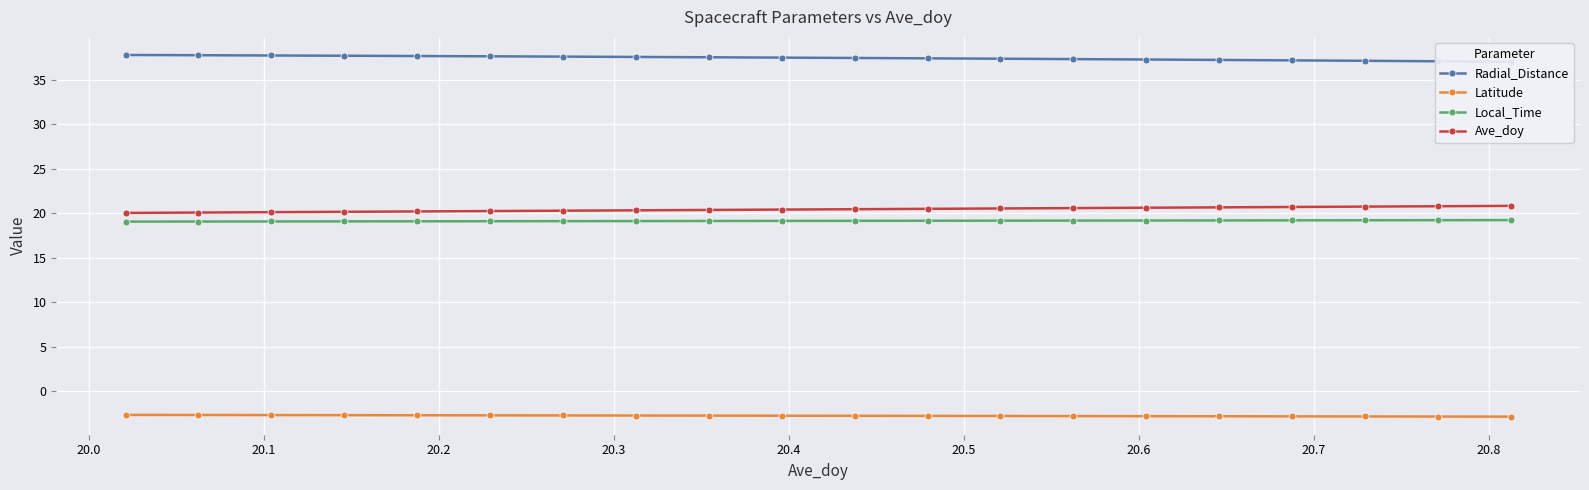

What is the maximum value for Latitude?

-2.7